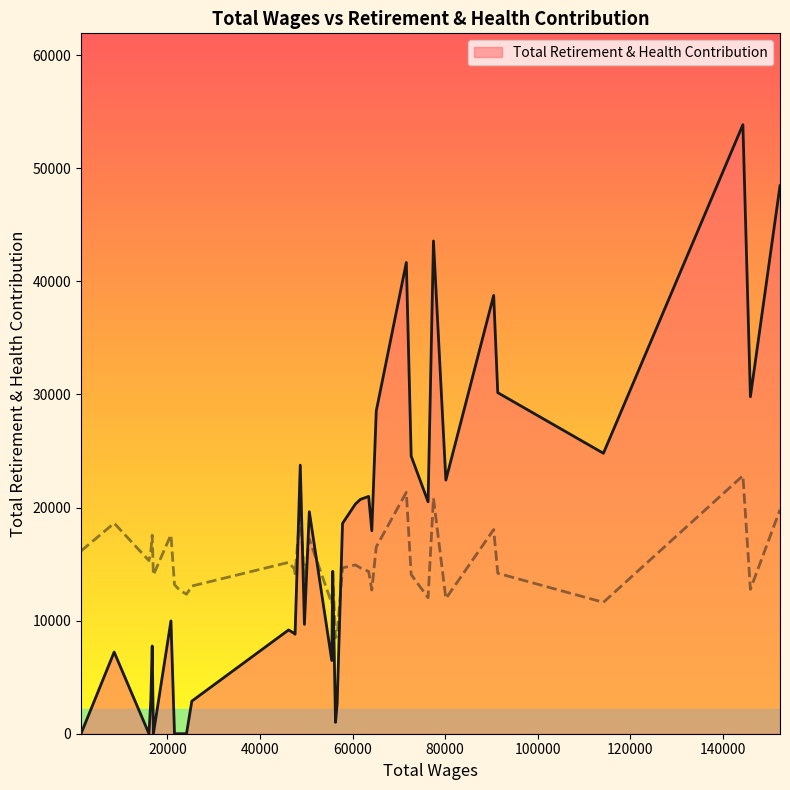

Reading right to left, transcribe all the data shown in this chart.

37=0	36=7222	35=0	34=3037	33=7758	32=0	31=9975	30=0	29=0	28=0	27=2883	26=9176	25=8875	24=8792	23=23748	22=9670	21=19630	20=6472	19=14362	18=1004	17=2688	16=18600	15=20308	14=20724	13=20988	12=17953	11=28544	10=41672	9=24551	8=20509	7=43576	6=22429	5=38760	4=30161	3=24800	2=53858	1=29801	0=48457